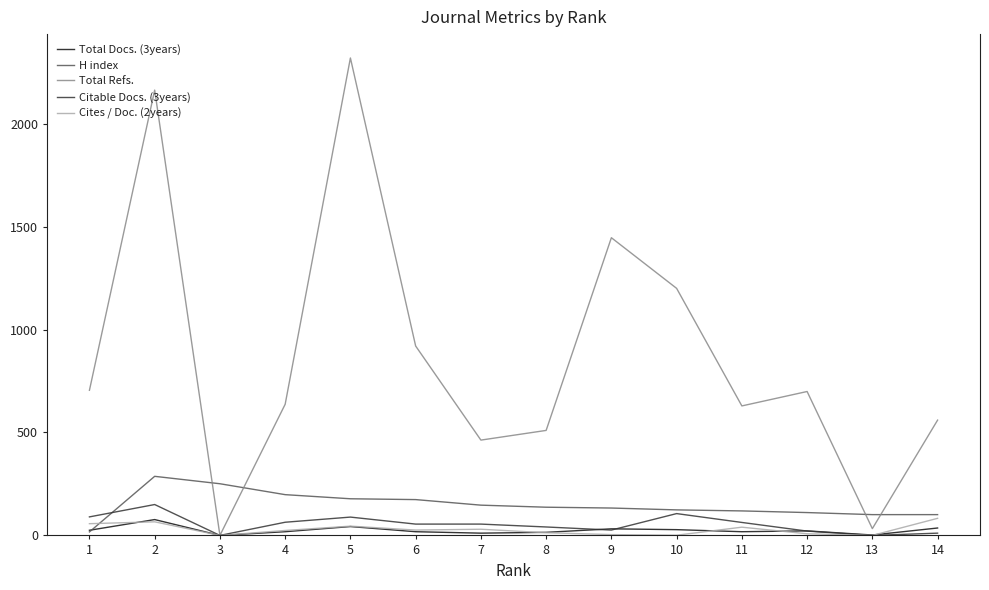

Which series changed the most between 8 and 11?

Total Refs.